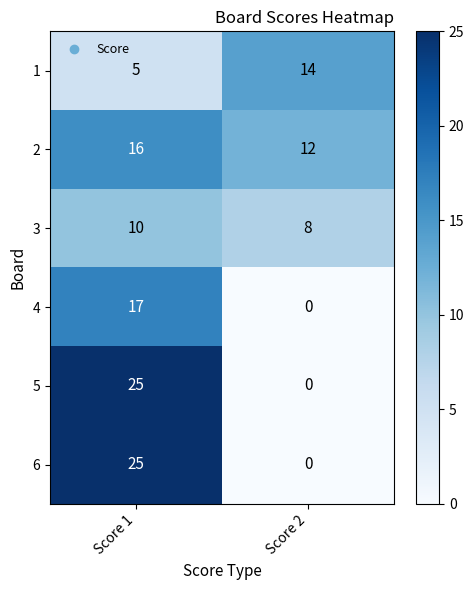

What is the average value of the 1 series?

10